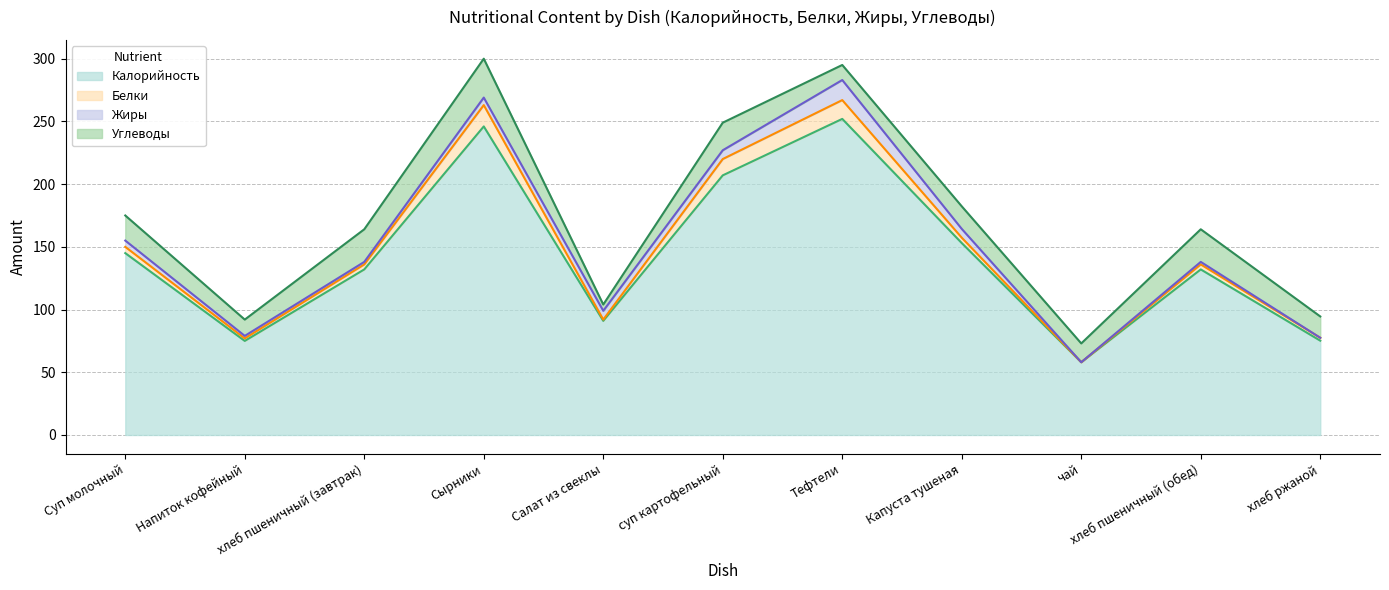

Which series has the largest range (max minus min)?

Калорийность